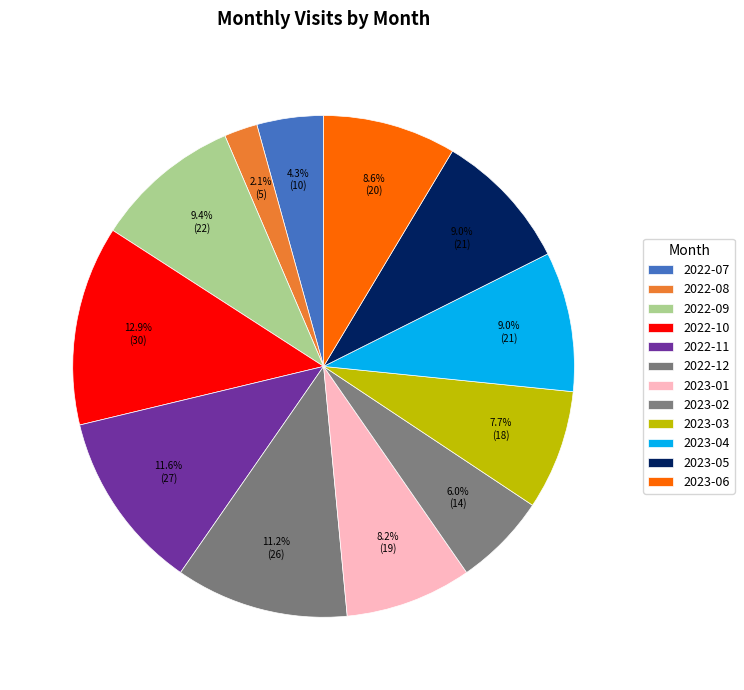

How much of the chart is everything except 2022-11?

88.4%